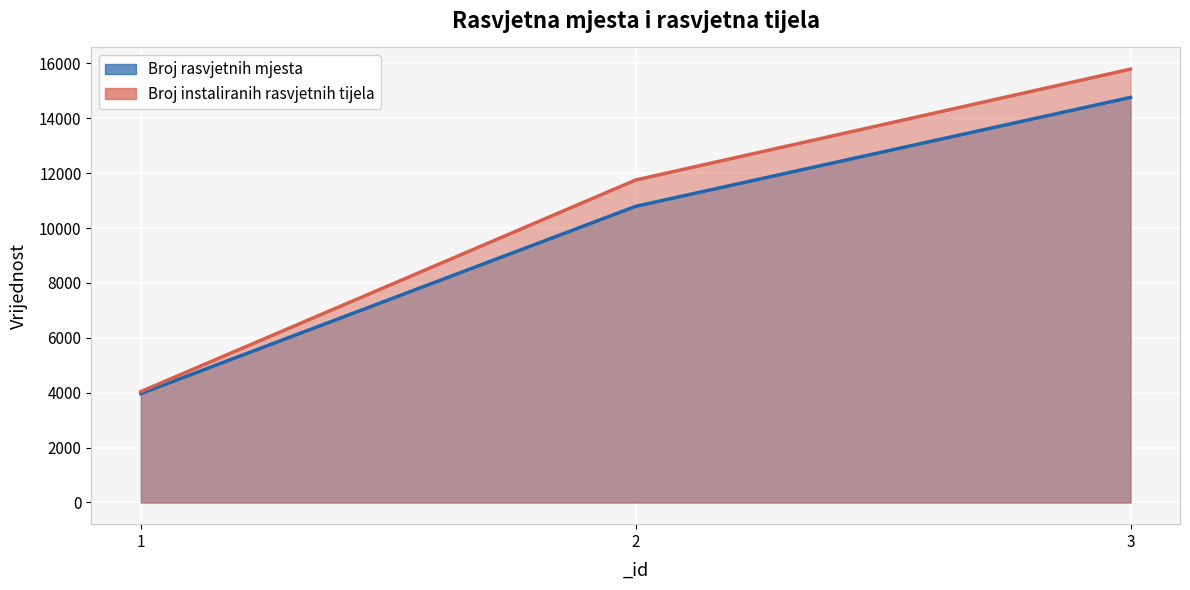

What is the sum of all Broj rasvjetnih mjesta values?

29518